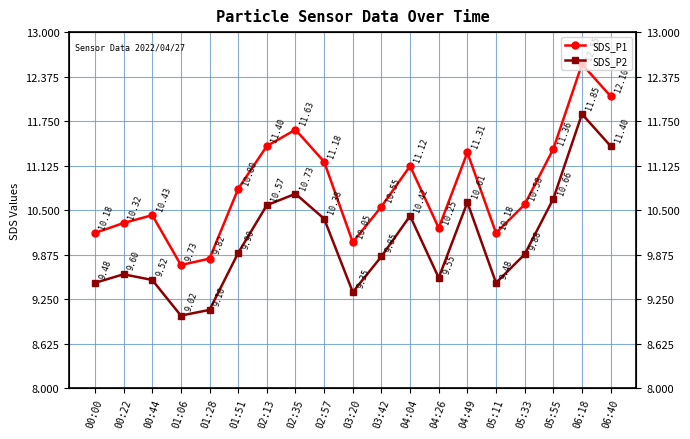

At which category does SDS_P2 reach its first local peak?

00:22